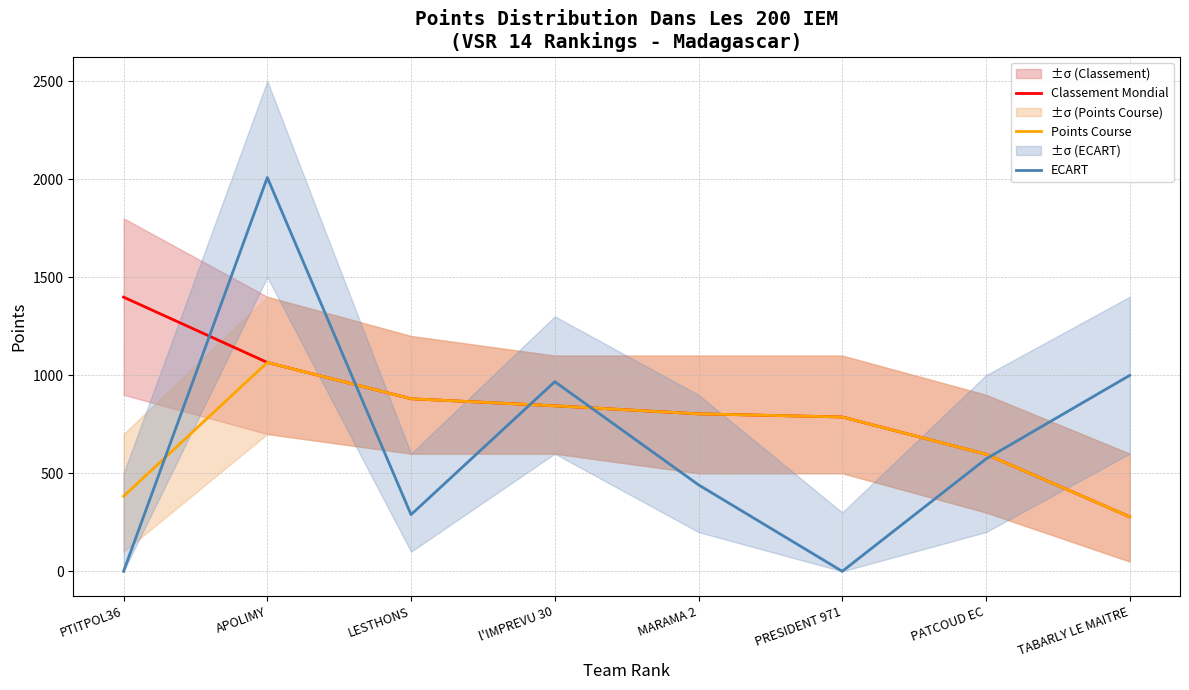

True or false: Points Course has a value of 597 at PATCOUD EC.

True